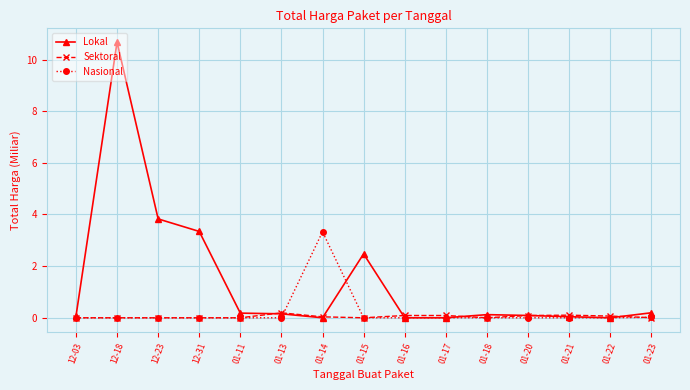

Rank the series by their maximum value, from lowest to highest.

Sektoral, Nasional, Lokal